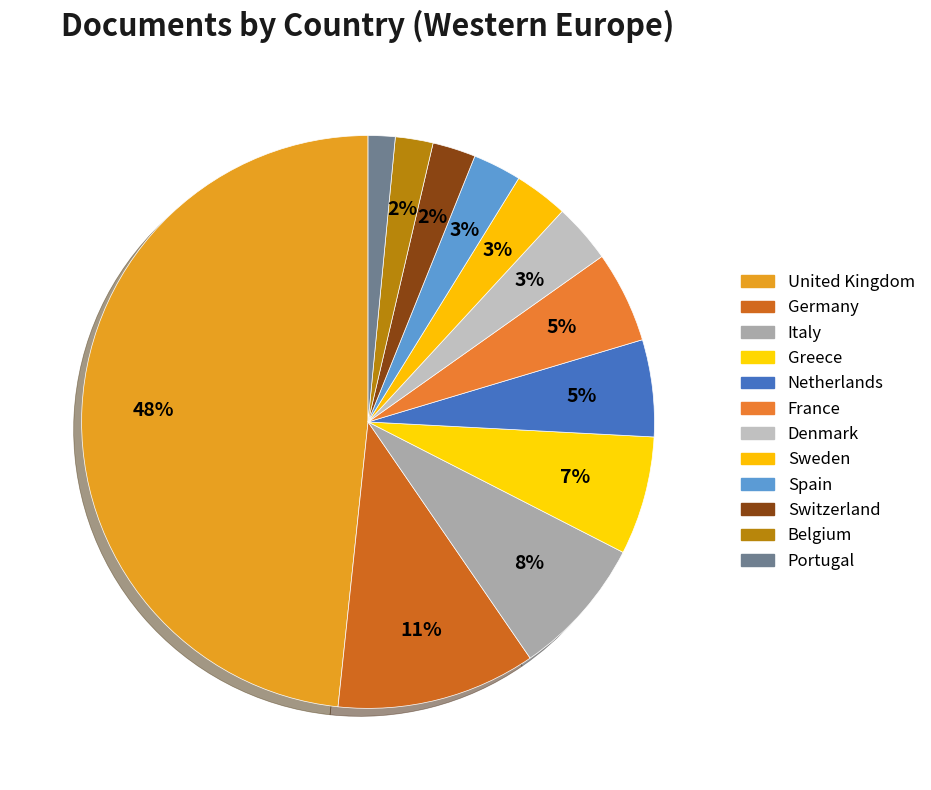

Is it true that United Kingdom is 61% of the pie?

False